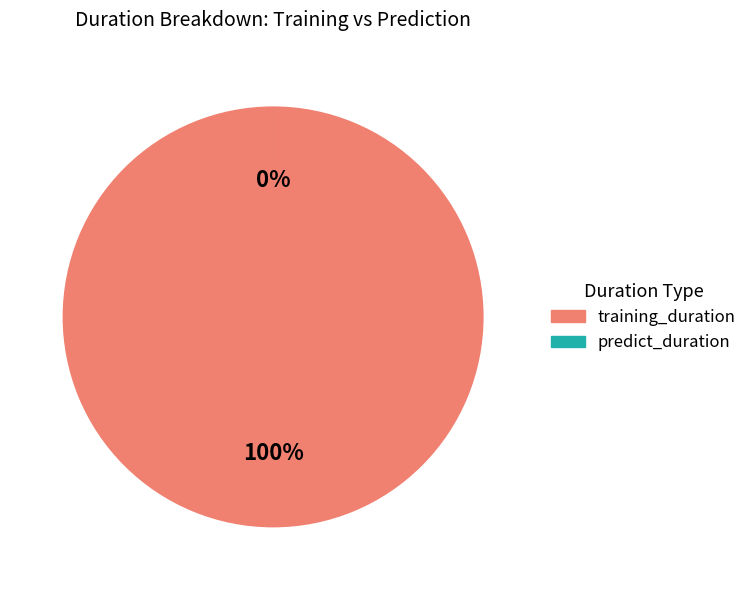

To the nearest percent, what is the average slice percentage?

50%